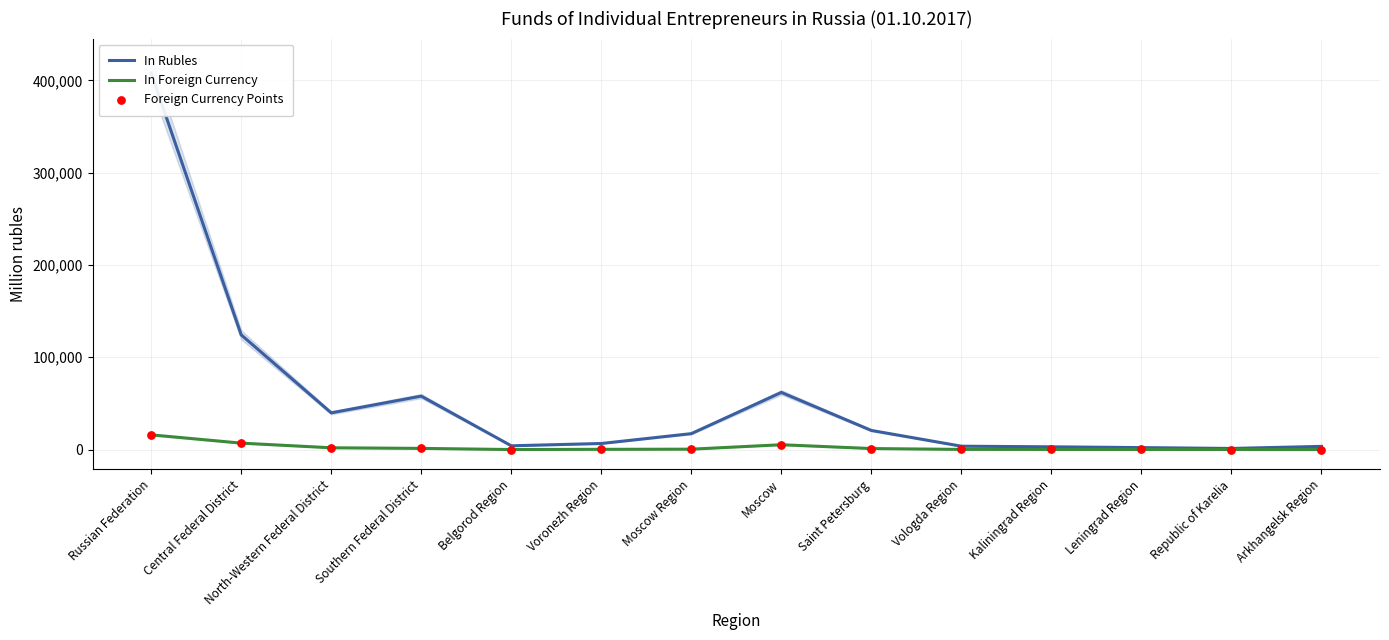

Which series has the largest Y range (max minus min)?

In Rubles